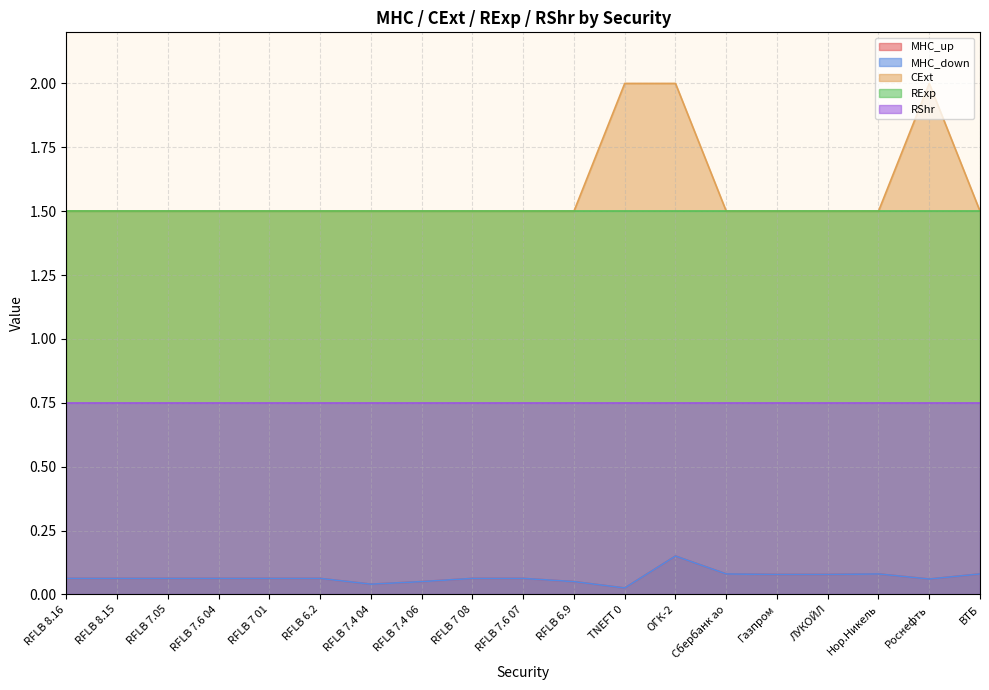

Does the chart have visible grid lines?

Yes